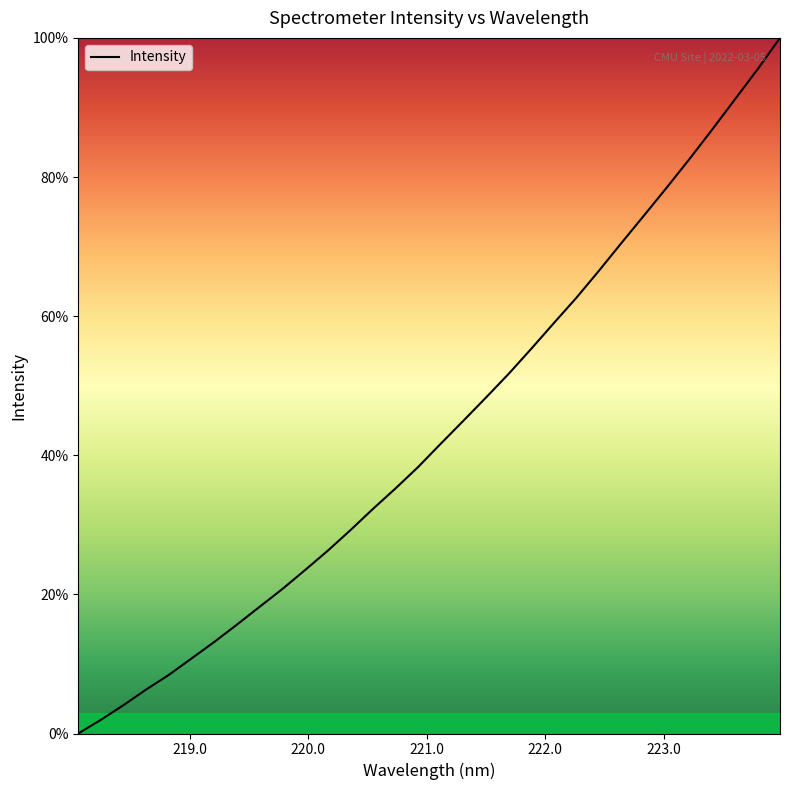

How many positive values are there?

31